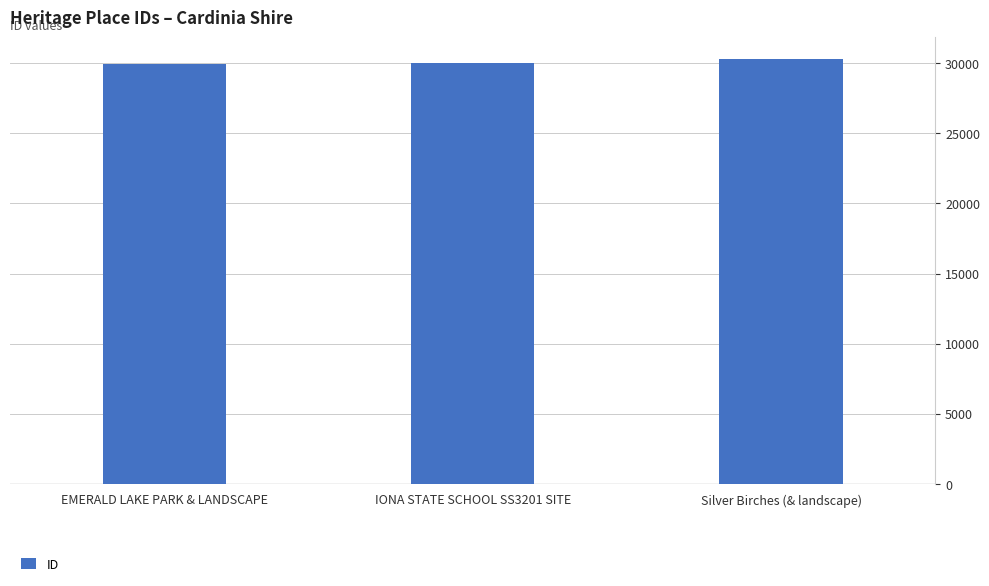

Count the values in the range 29912 to 30333.

3